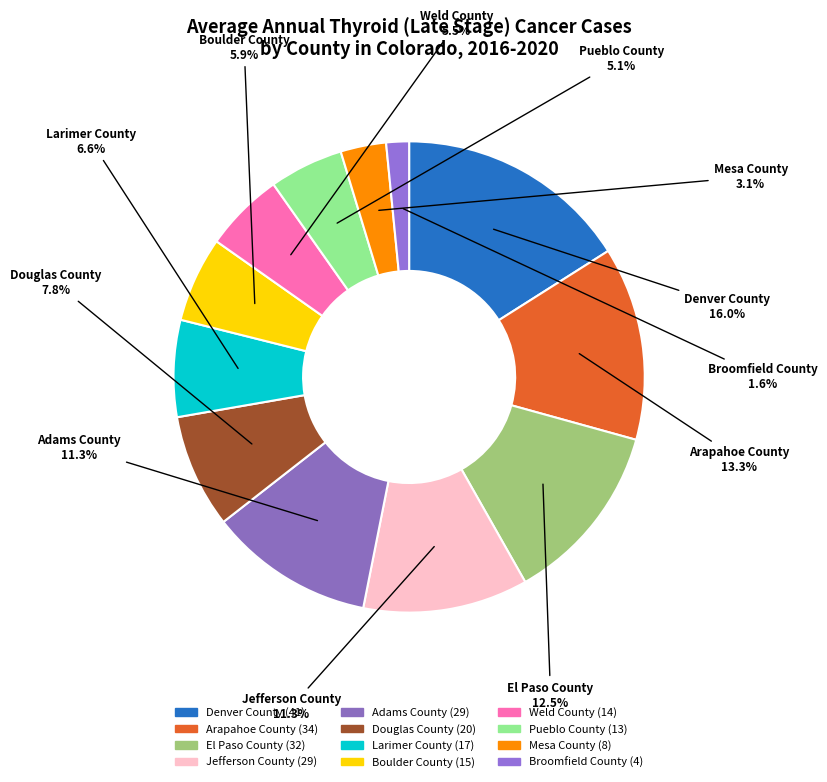

To the nearest percent, what percentage of the pie is El Paso County?

12%